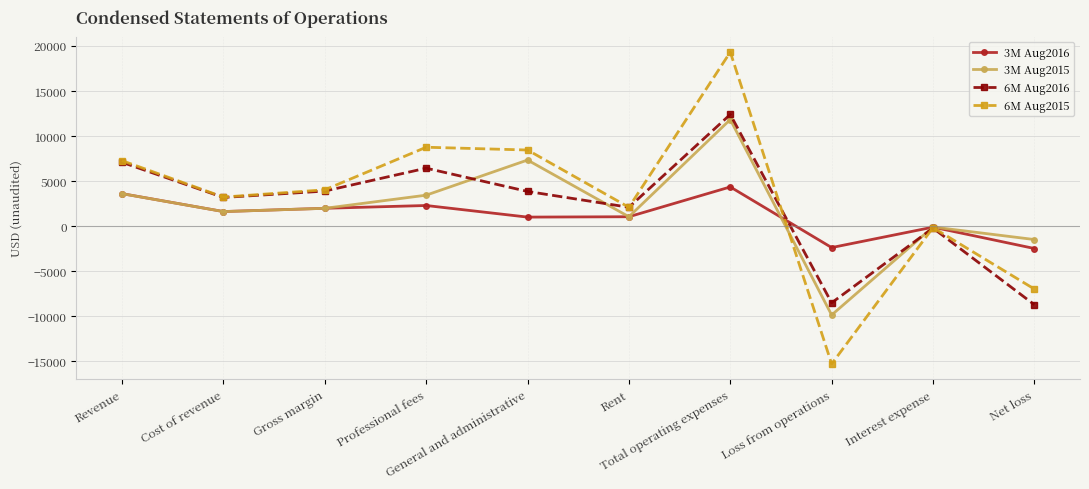

Which series has the largest range (max minus min)?

6M Aug2015